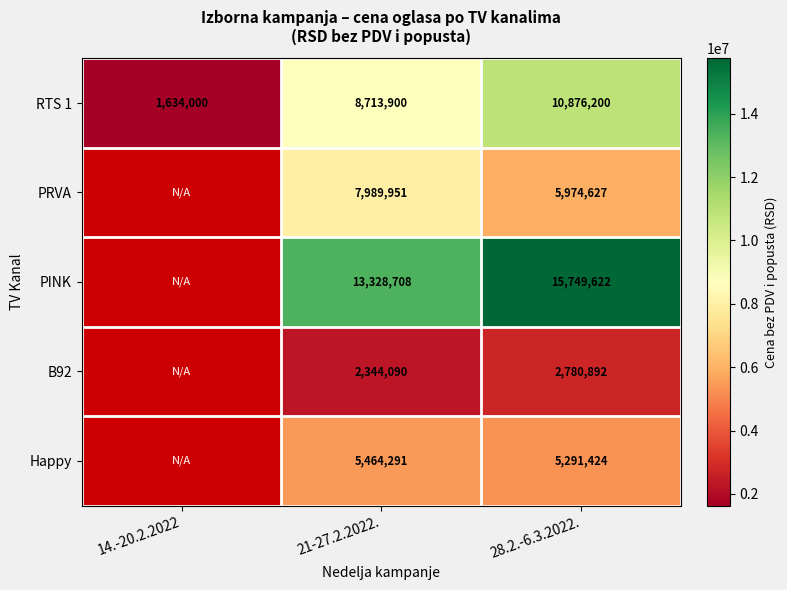

Is the value of PINK at 28.2.-6.3.2022. greater than the value of B92 at 21-27.2.2022.?

Yes